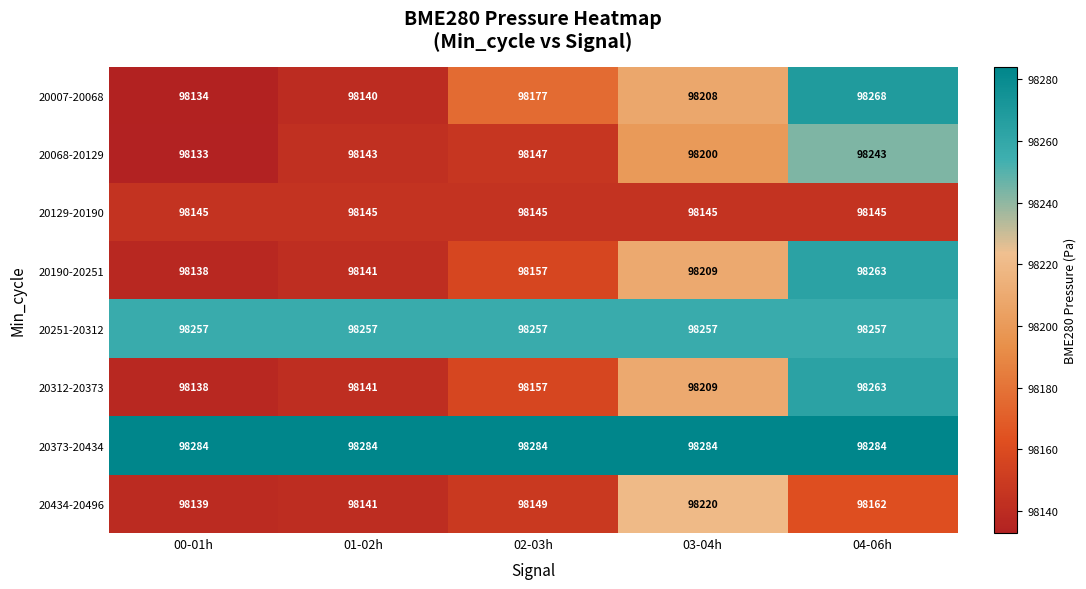

What is the sum of the 20434-20496 values at 03-04h and 04-06h?

196382